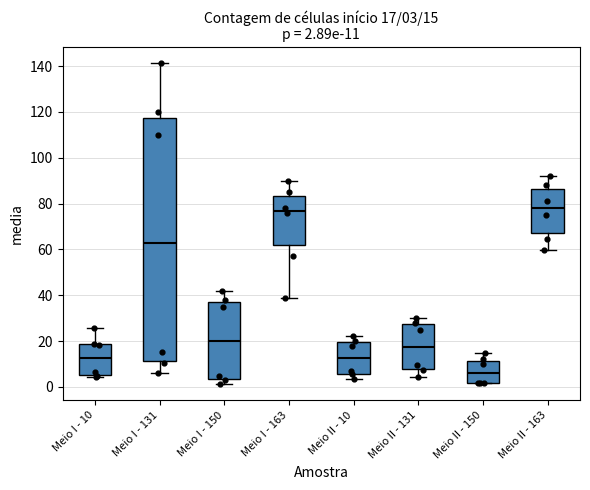

Comparing the boxes themselves (not the whiskers), which one is the tallest?

Meio I - 131